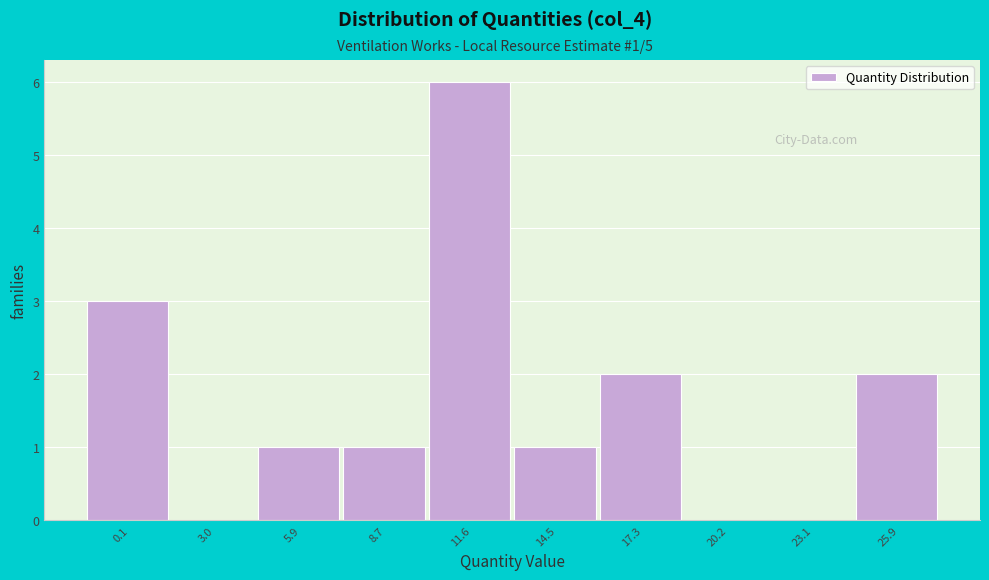

Reading right to left, transcribe all the data shown in this chart.

25.9=2	23.1=0	20.2=0	17.3=2	14.5=1	11.6=6	8.7=1	5.9=1	3.0=0	0.1=3